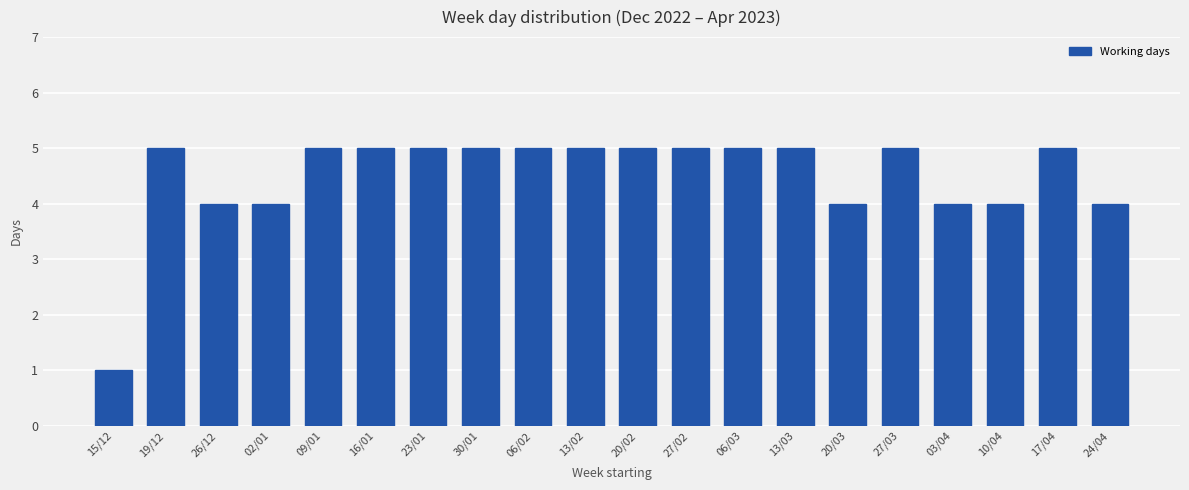

What is the change in value from 15/12 to 13/03?

+4